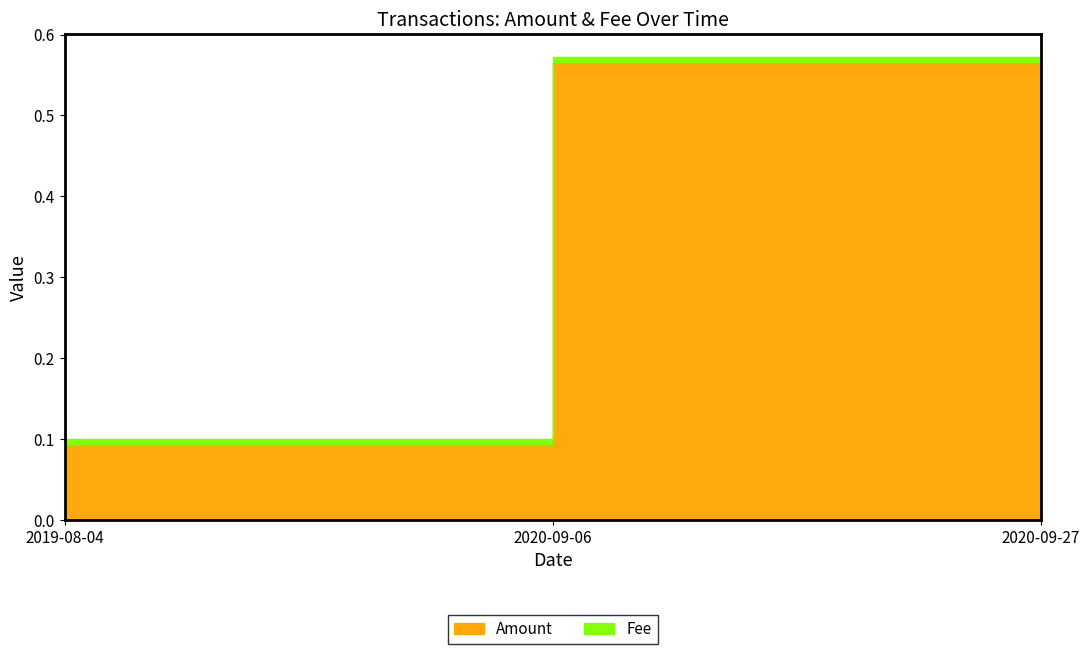

The value at 2020-09-06 is 0.0. True or false?

False